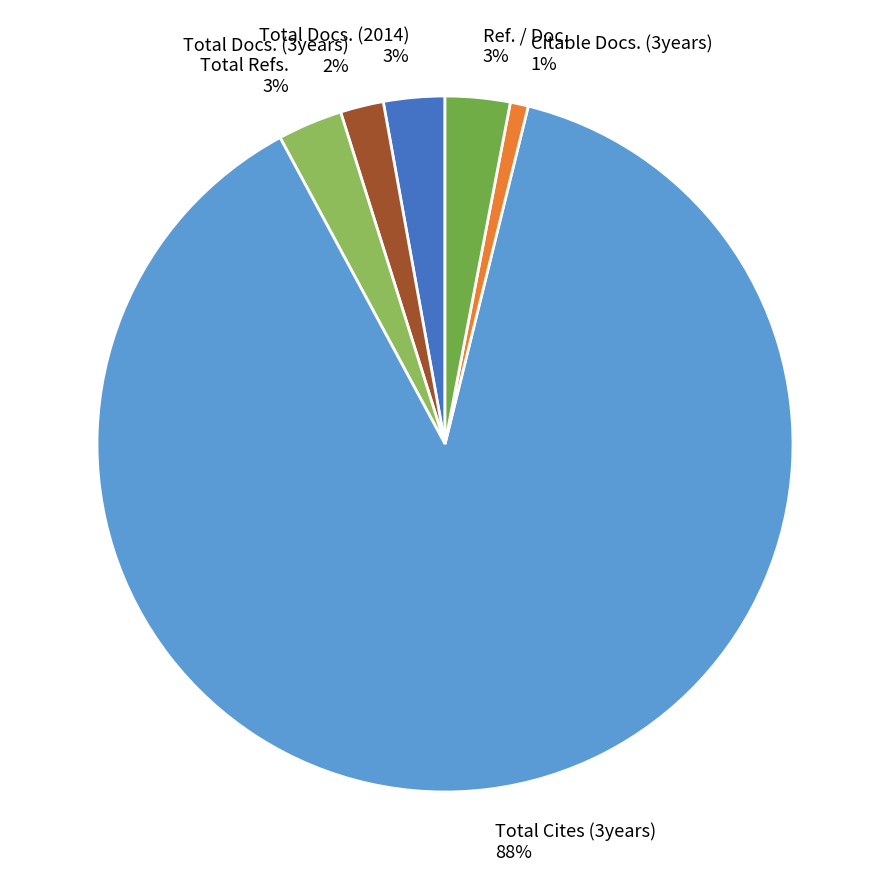

Do Total Docs. (2014) and Total Refs. together represent more than half of the pie?

No